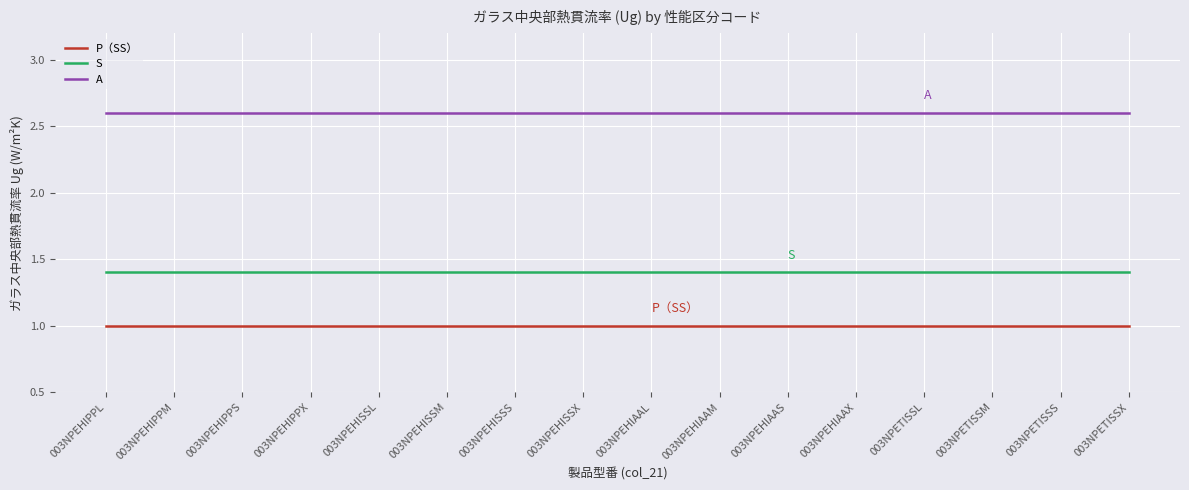

True or false: S and A intersect in this chart.

False